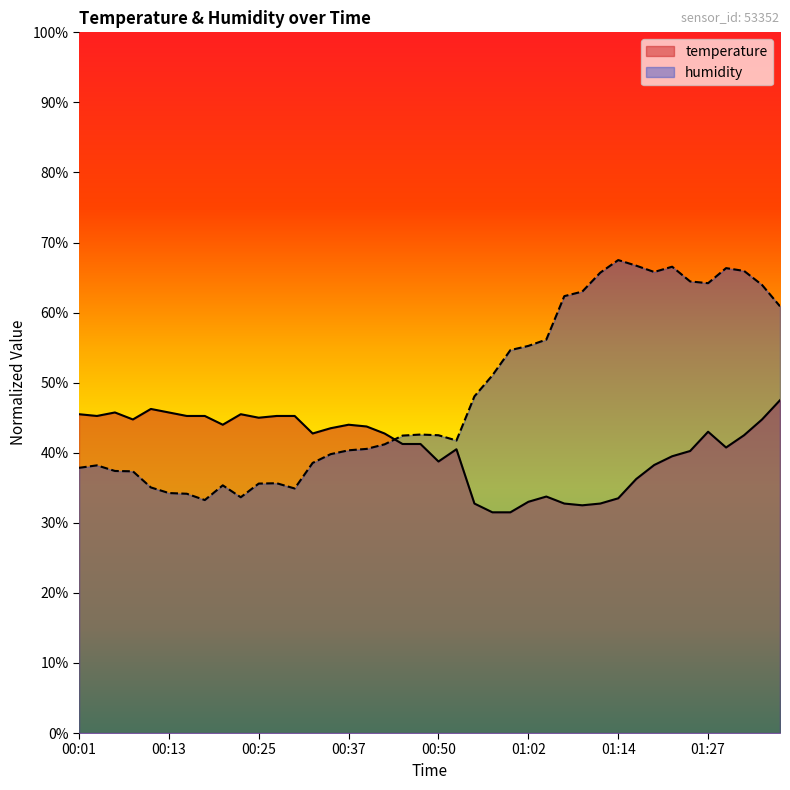

How many values in the temperature series are below 42?

18